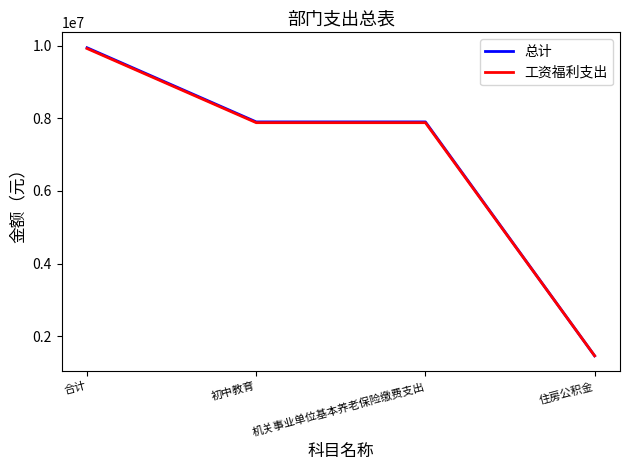

Reading right to left, what are all the values shown in this chart?

总计: 住房公积金=1459298.4	机关事业单位基本养老保险缴费支出=7901887.2	初中教育=7901887.2	合计=9944905.0
工资福利支出: 住房公积金=1459298.4	机关事业单位基本养老保险缴费支出=7880707.2	初中教育=7880707.2	合计=9923725.0